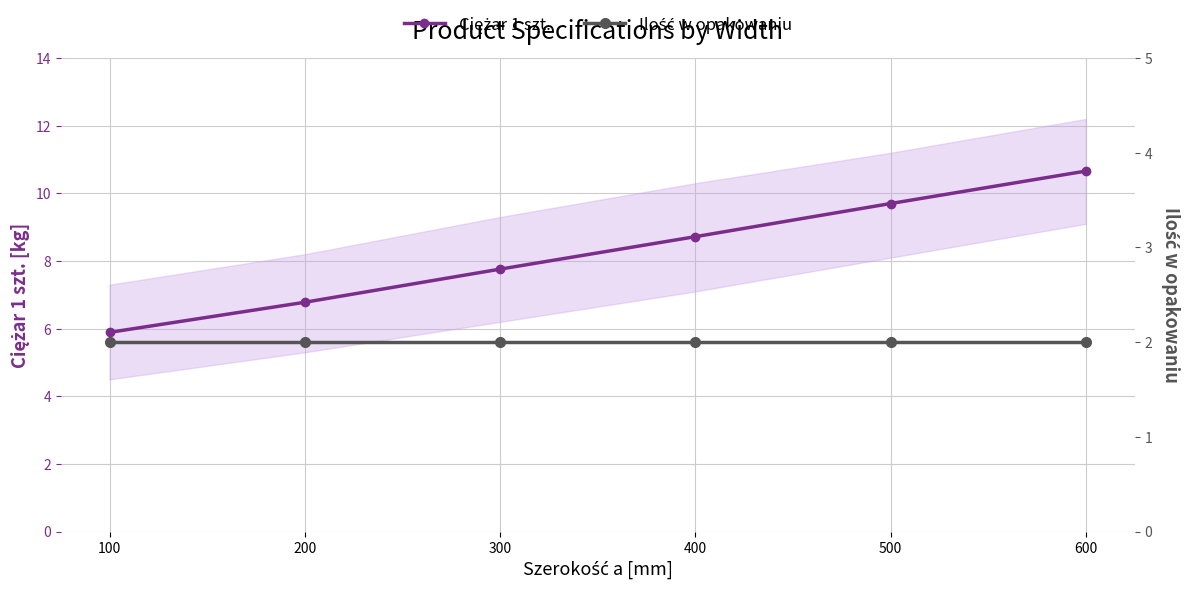

Reading right to left, extract all data points from this chart.

Ciężar 1 szt.: 600=10.7	500=9.7	400=8.7	300=7.8	200=6.8	100=5.9
Ilość w opakowaniu: 600=2.0	500=2.0	400=2.0	300=2.0	200=2.0	100=2.0